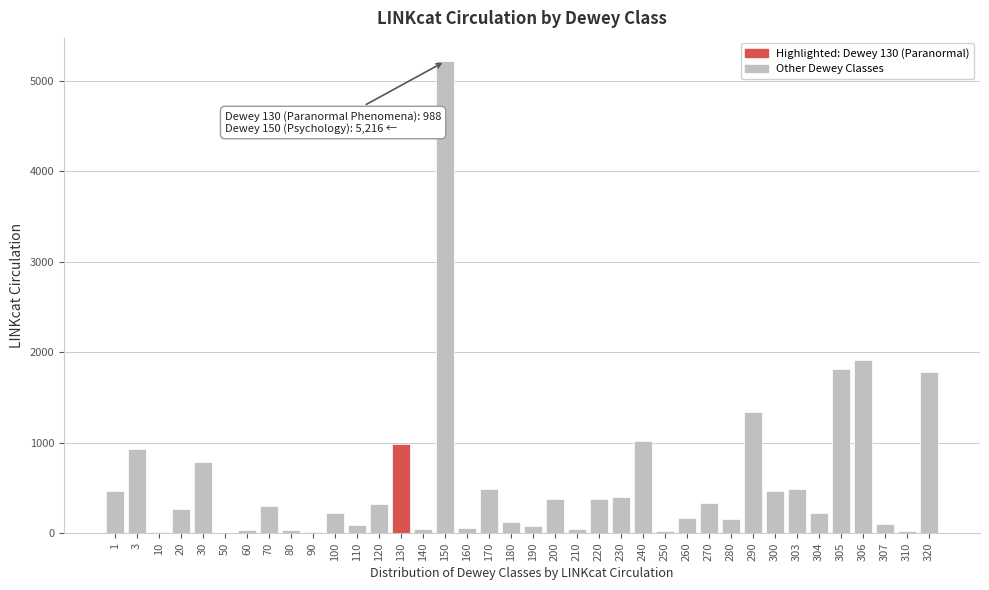

What is the sum of all values?

21513